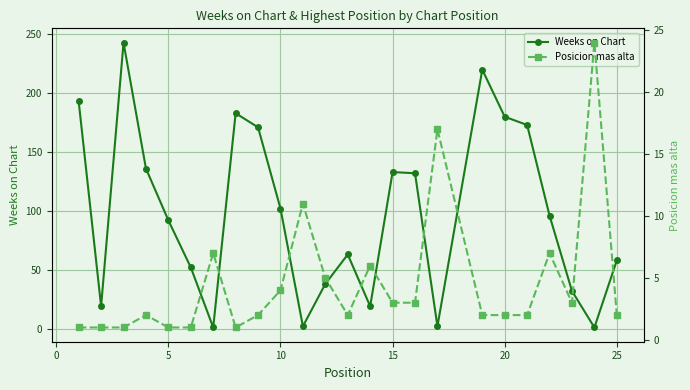

What is the maximum value shown in the chart?

243